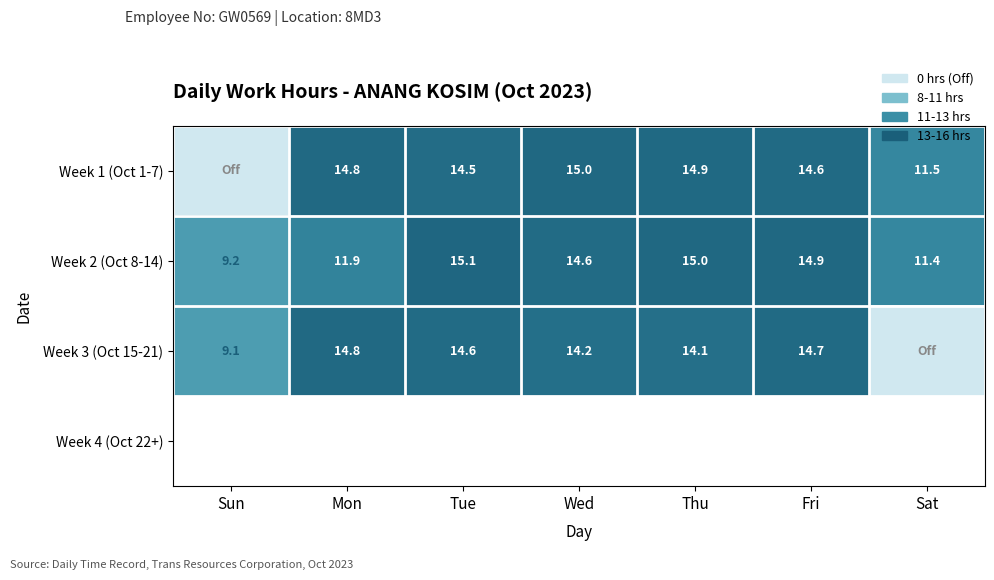

The Week 3 (Oct 15-21) series shows 14.7 at Fri. True or false?

True